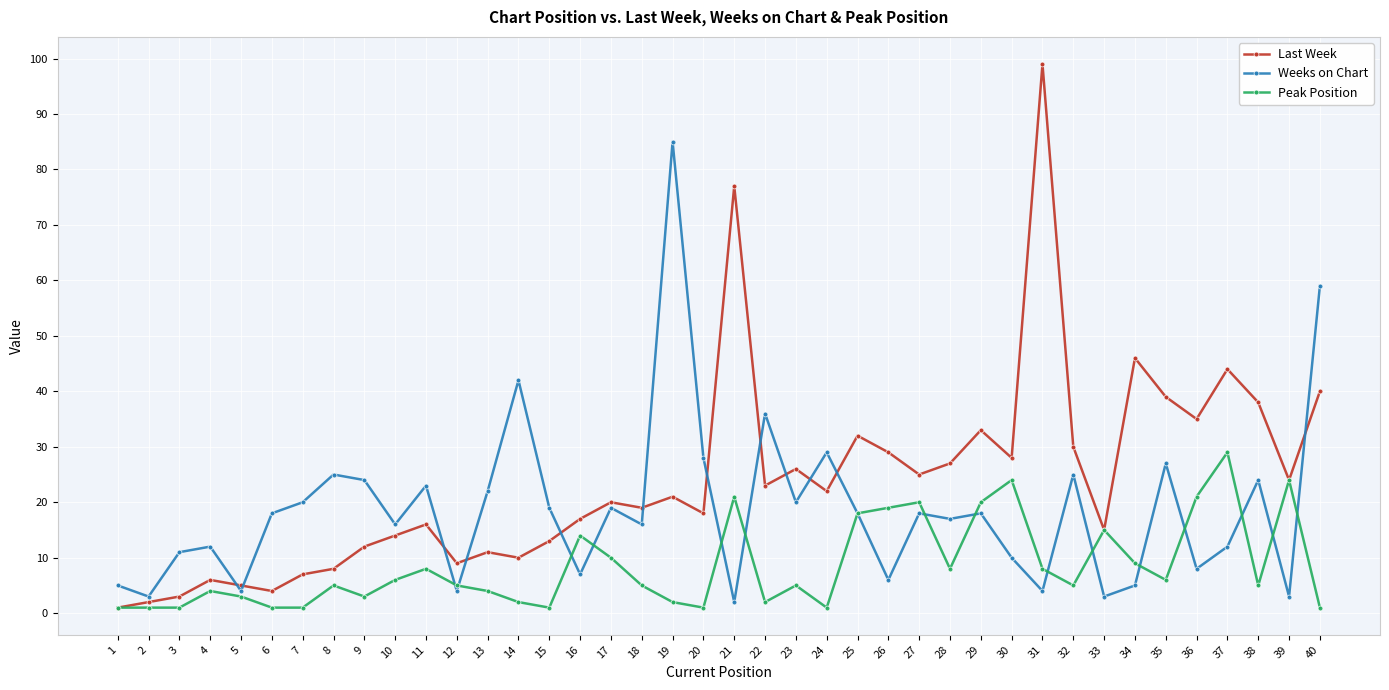

True or false: Last Week has more than 2 points higher than both neighbors.

True